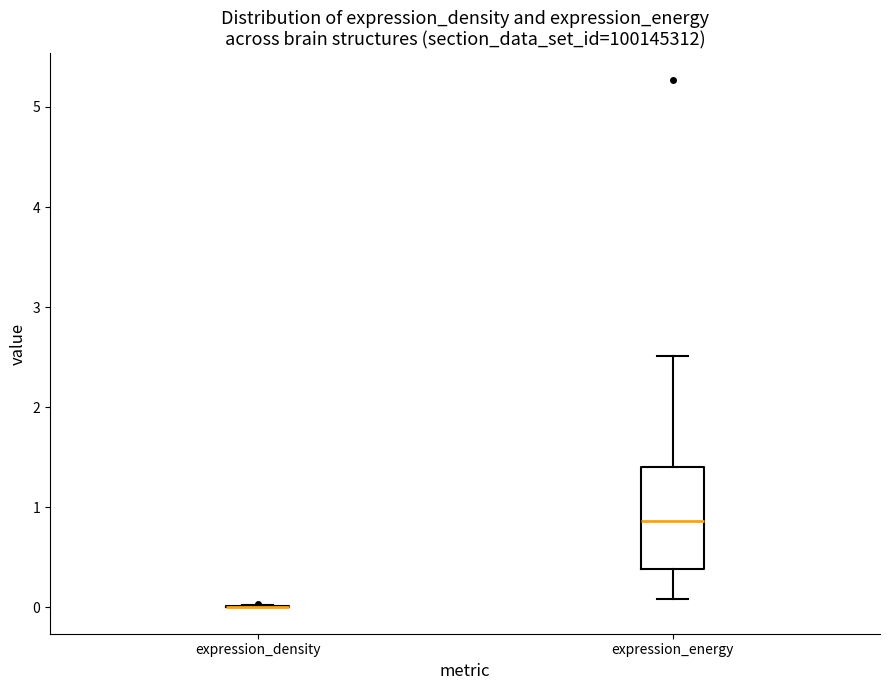

Which box is the tallest, from its lower edge to its upper edge?

expression_energy